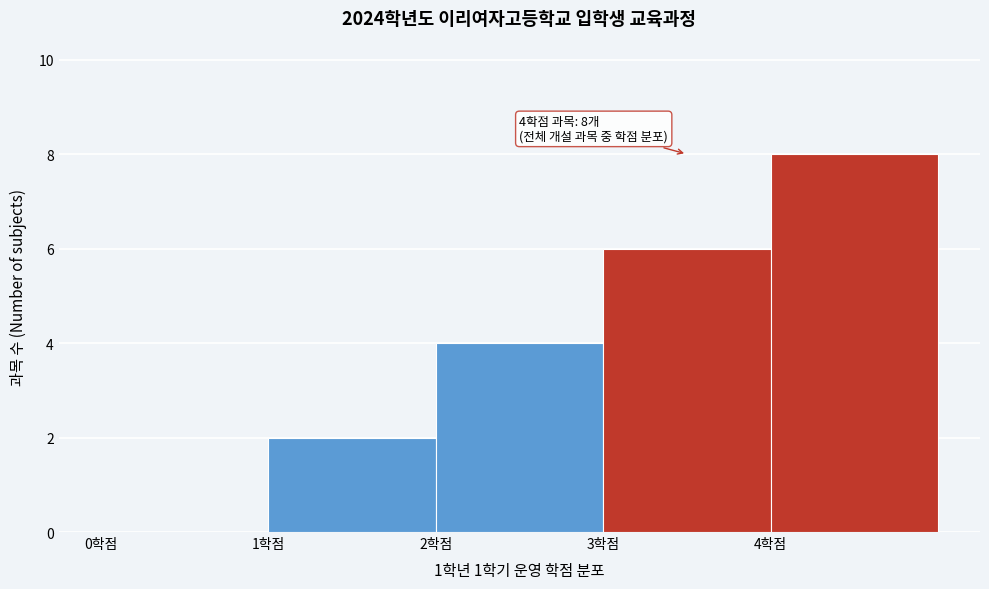

Which range on the x-axis has the tallest bar?

4 to 5